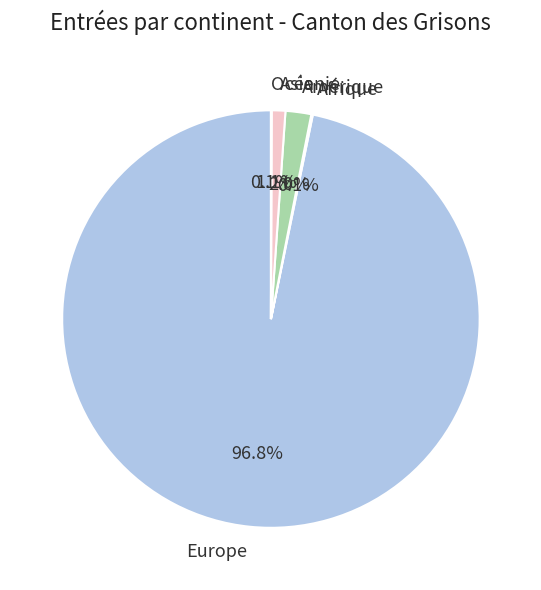

What is the largest slice in the pie chart?

Europe